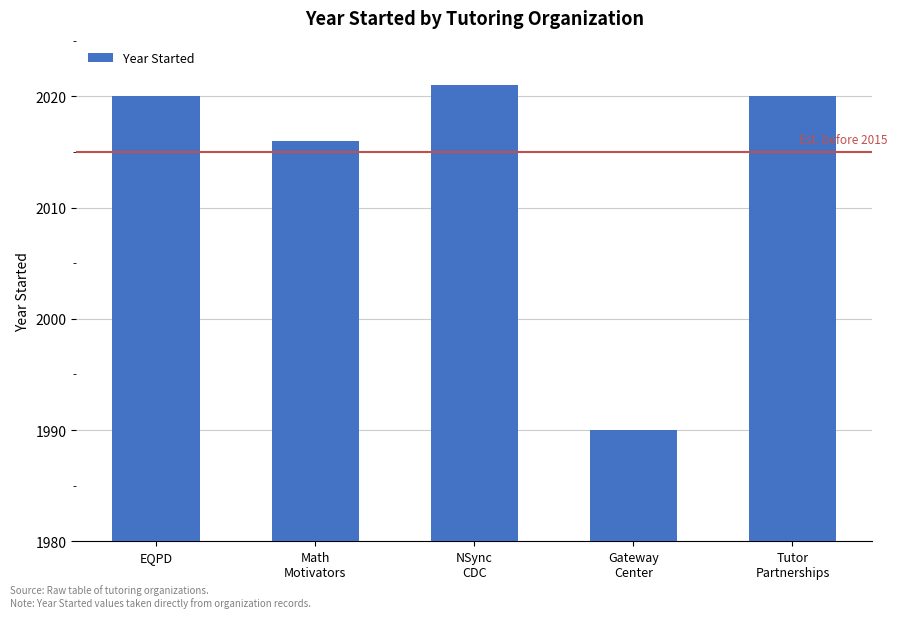

The value at NSync
CDC is 2021. True or false?

True